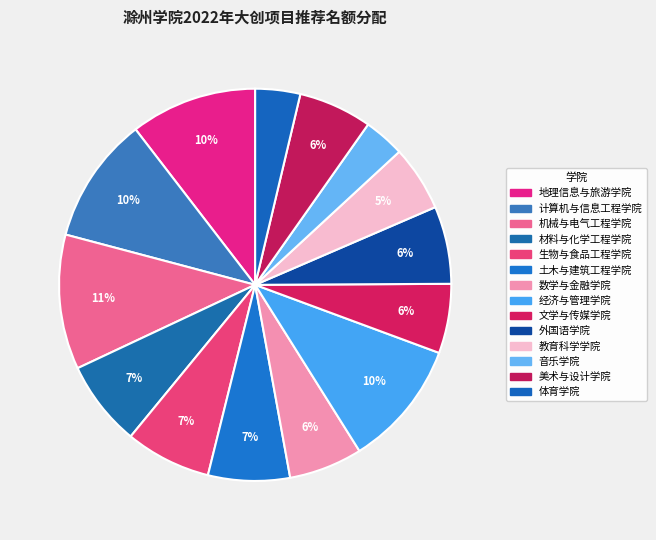

How many slices are in this pie chart?

14